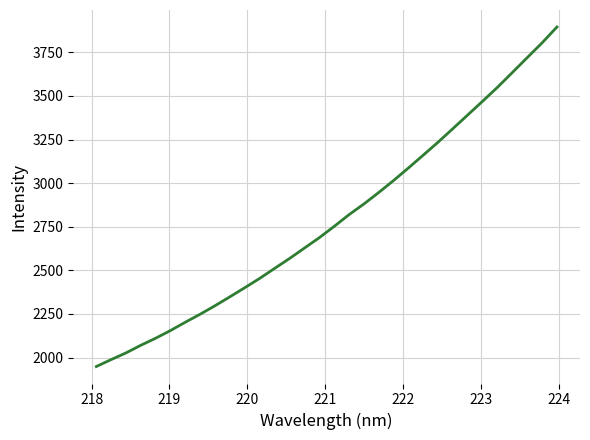

What is the minimum value shown in the chart?

1948.5